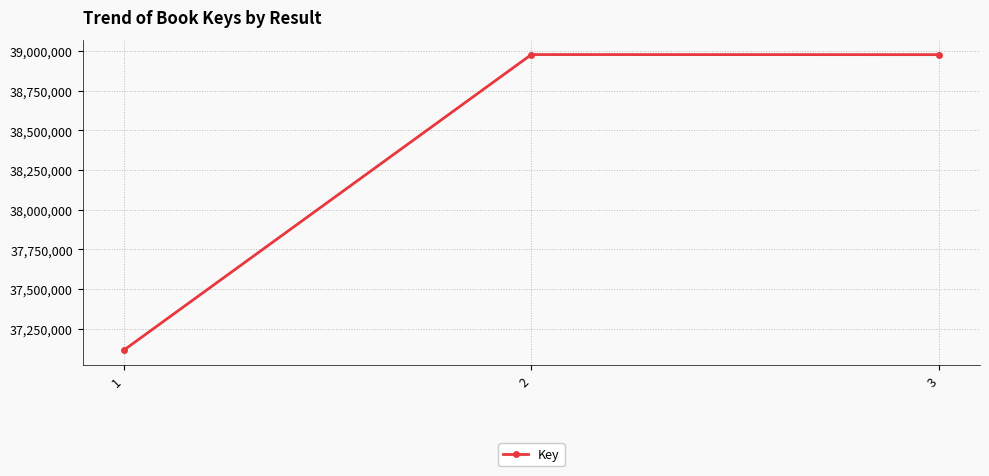

True or false: the data shows 58492059 at 1.

False